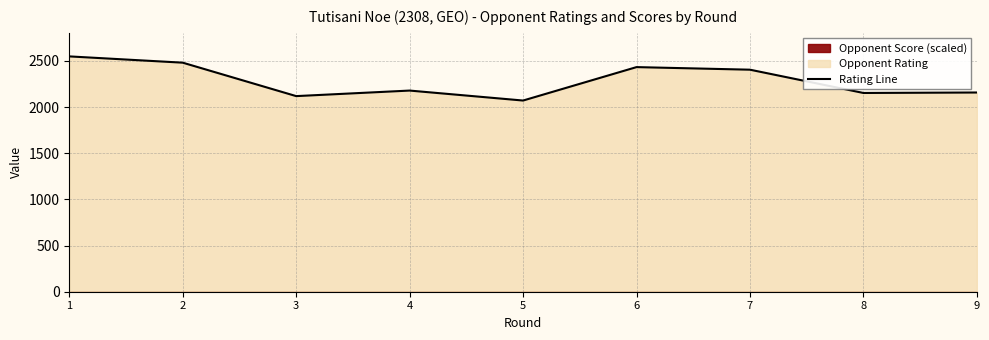

At which label is the value closest to 2309?

7